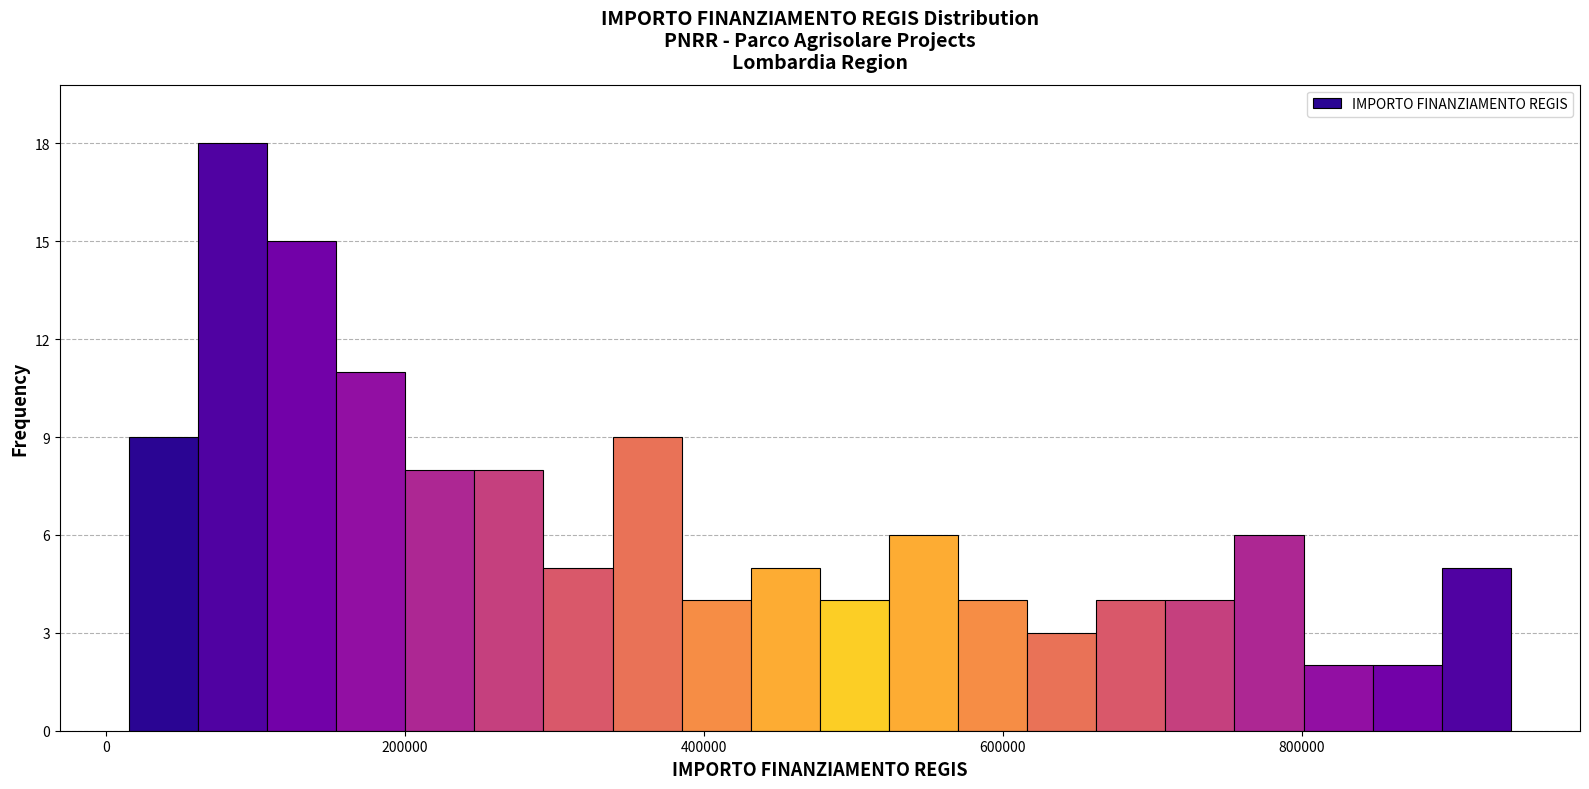

Around what value on the x-axis is the tallest bar? Give the approximate position of its centre, as read against the axis.

80000